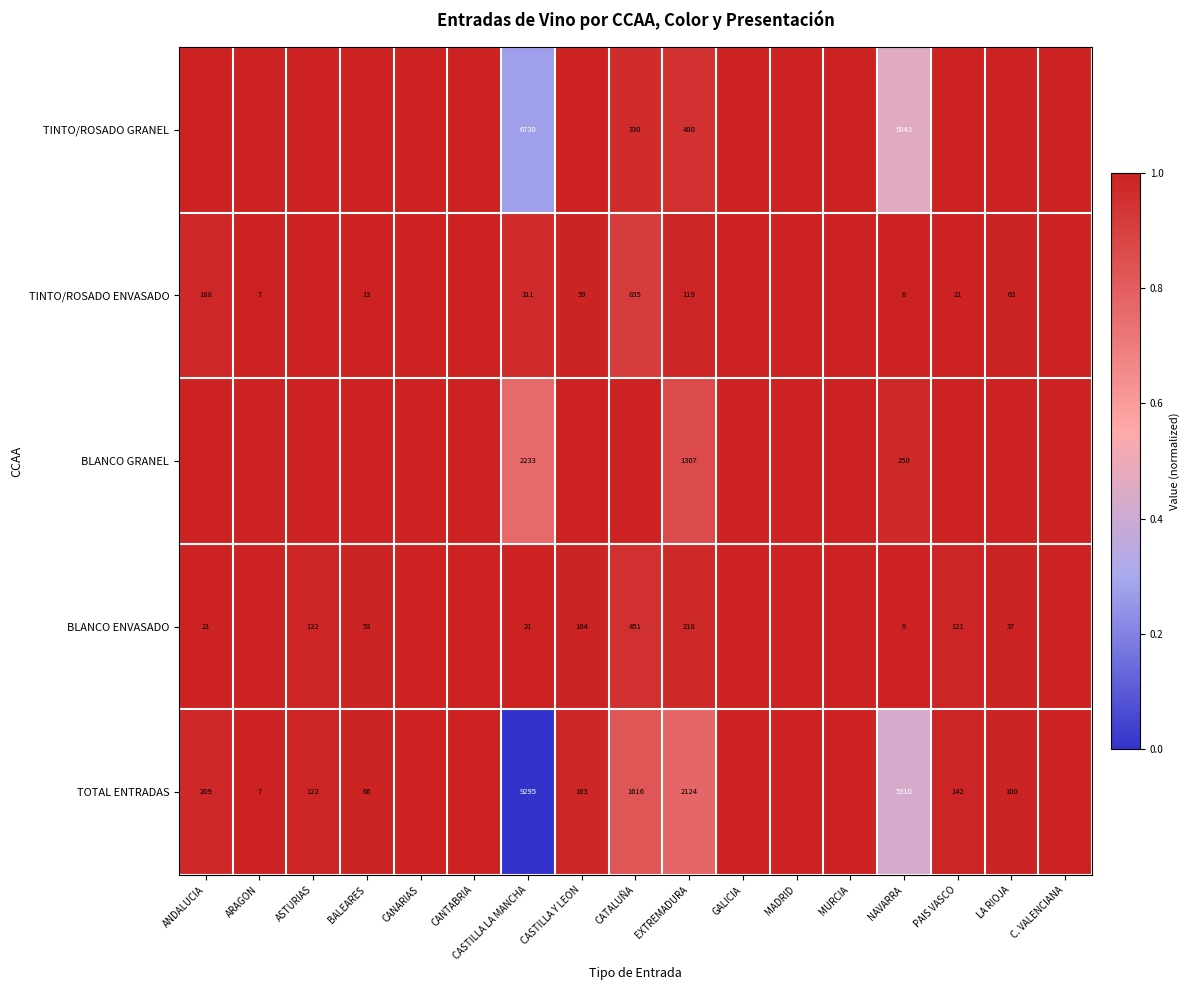

What is the maximum value shown in the chart?

1.0